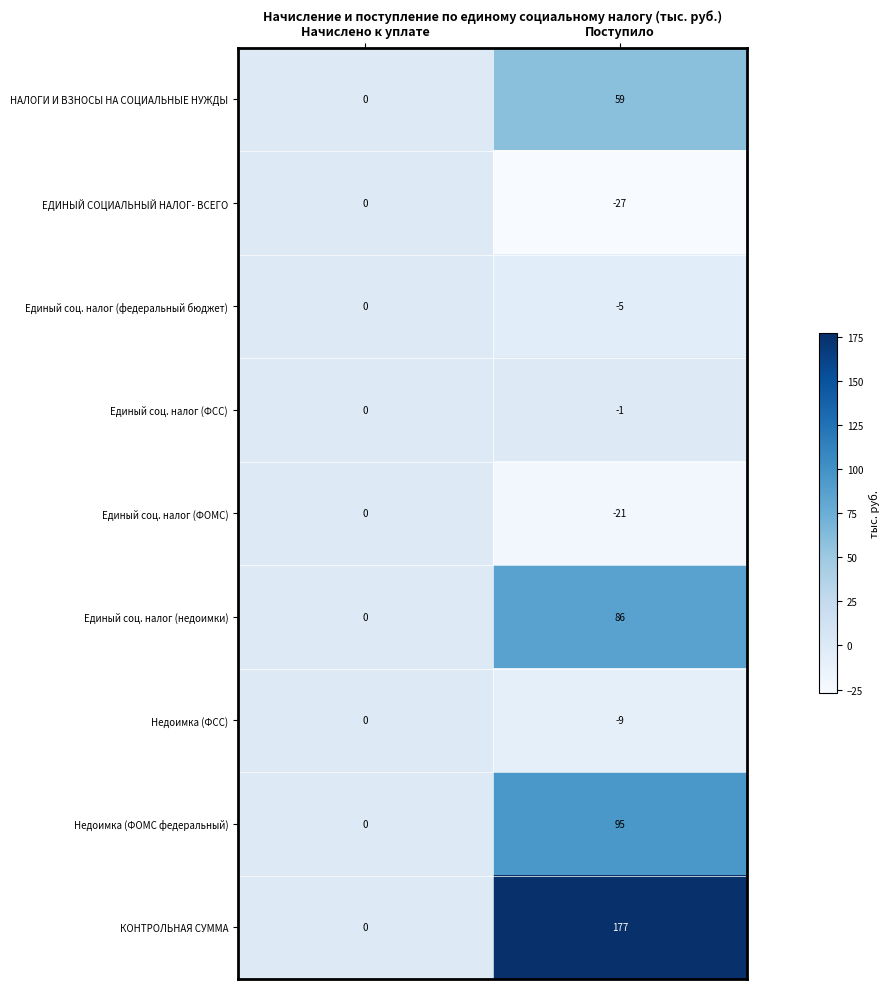

At Поступило, list the series in order from largest to smallest.

КОНТРОЛЬНАЯ СУММА, Недоимка (ФОМС федеральный), Единый соц. налог (недоимки), НАЛОГИ И ВЗНОСЫ НА СОЦИАЛЬНЫЕ НУЖДЫ, Единый соц. налог (ФСС), Единый соц. налог (федеральный бюджет), Недоимка (ФСС), Единый соц. налог (ФОМС), ЕДИНЫЙ СОЦИАЛЬНЫЙ НАЛОГ- ВСЕГО